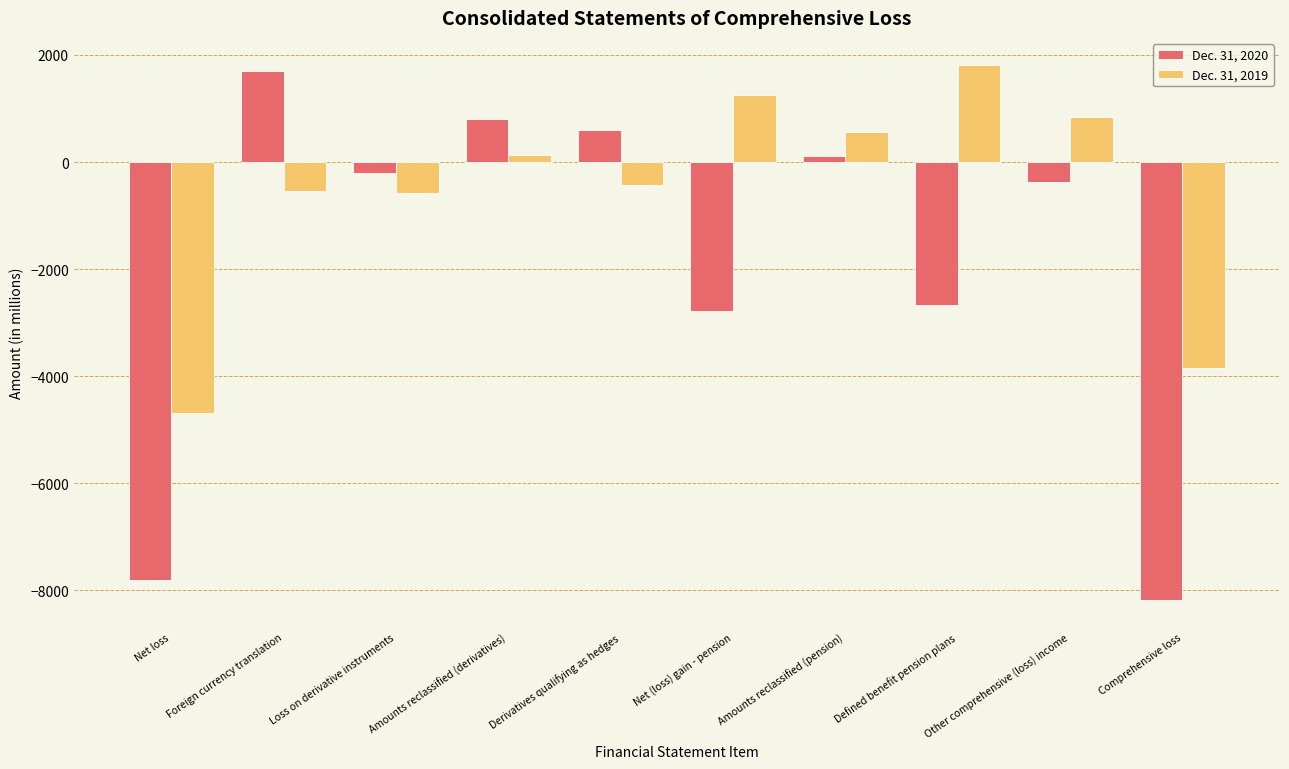

What is the label of the 4th bar from the left?

Amounts reclassified (derivatives)